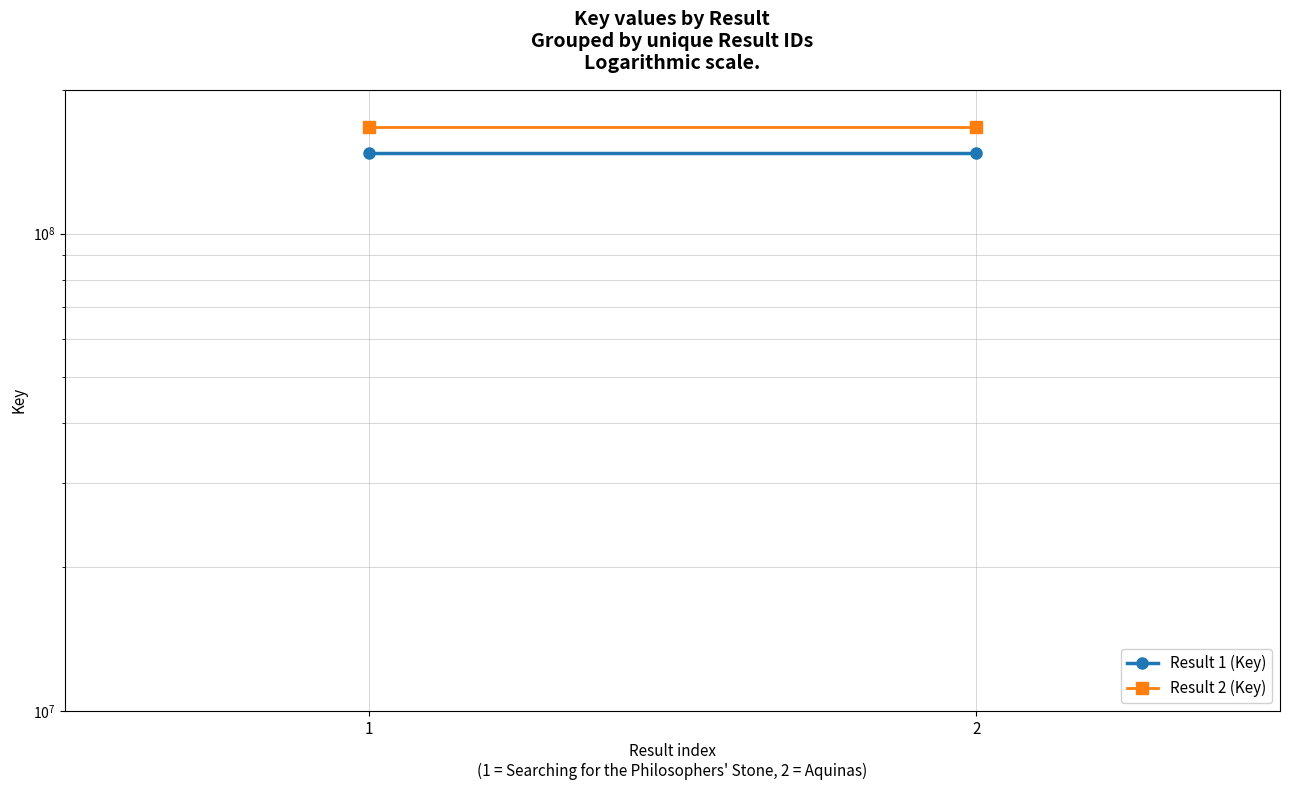

Reading left to right, list all the values displayed in this chart.

Result 1 (Key): 147526911	147526911
Result 2 (Key): 167508645	167508645